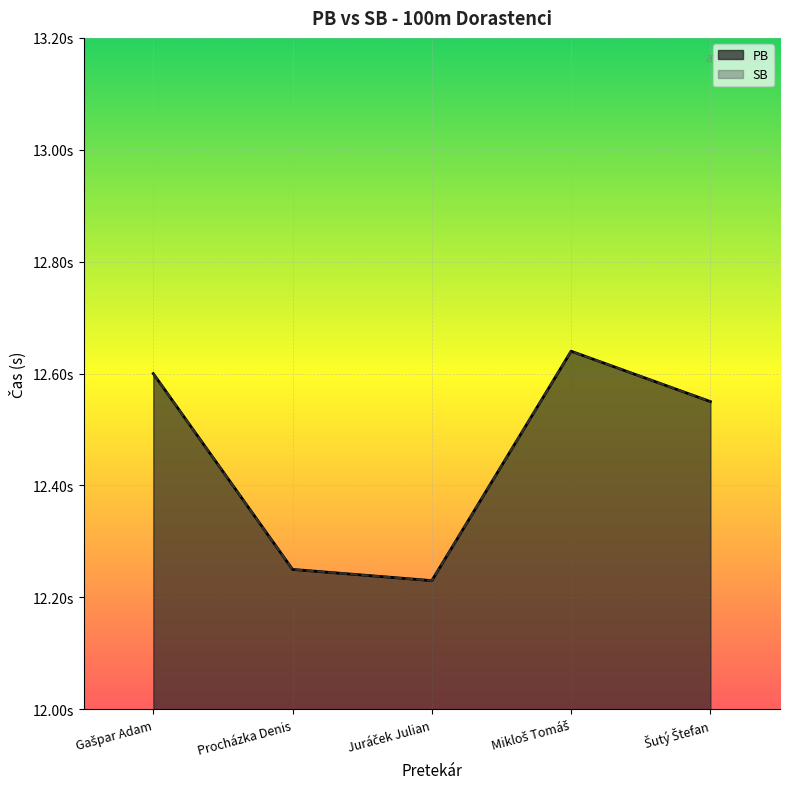

What is the label of the 4th point from the right?

Procházka Denis